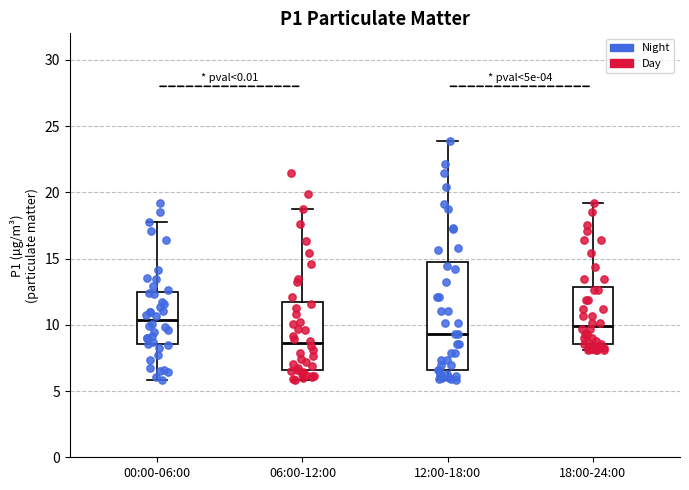

Reading left to right, read every box against the y-axis: the position of its median line, the range the box covers, and the ends of its whiskers. The values are not printed on the chart, so give them approximately, as read against the axis.

00:00-06:00: median 10.5, box 8.5 to 12.5, whiskers 6.0 to 17.5
06:00-12:00: median 8.5, box 6.5 to 11.5, whiskers 6.0 to 19.0
12:00-18:00: median 9.5, box 6.5 to 14.5, whiskers 6.0 to 24.0
18:00-24:00: median 10.0, box 8.5 to 13.0, whiskers 8.0 to 19.0